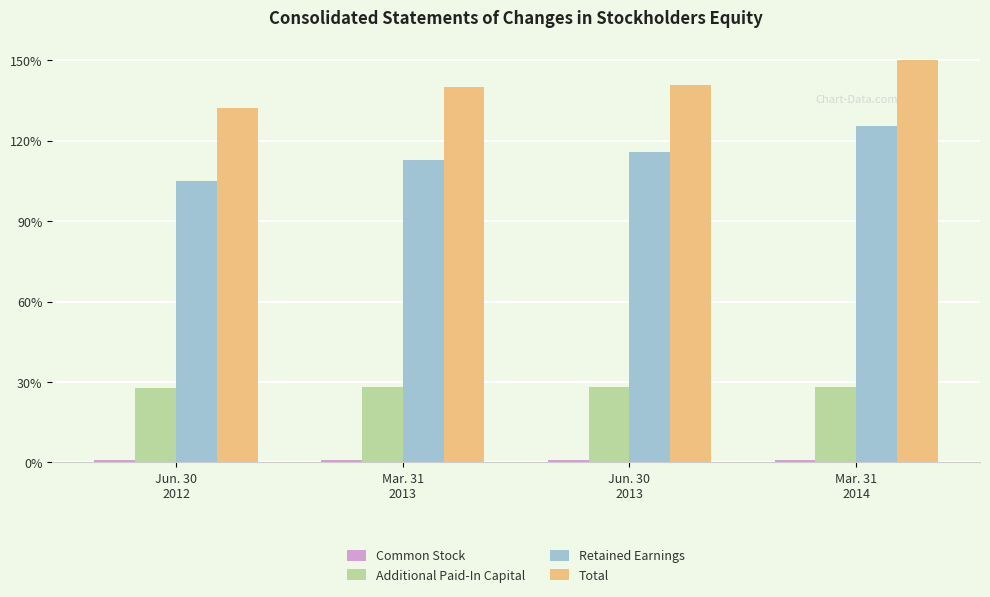

Are the bars horizontal?

No